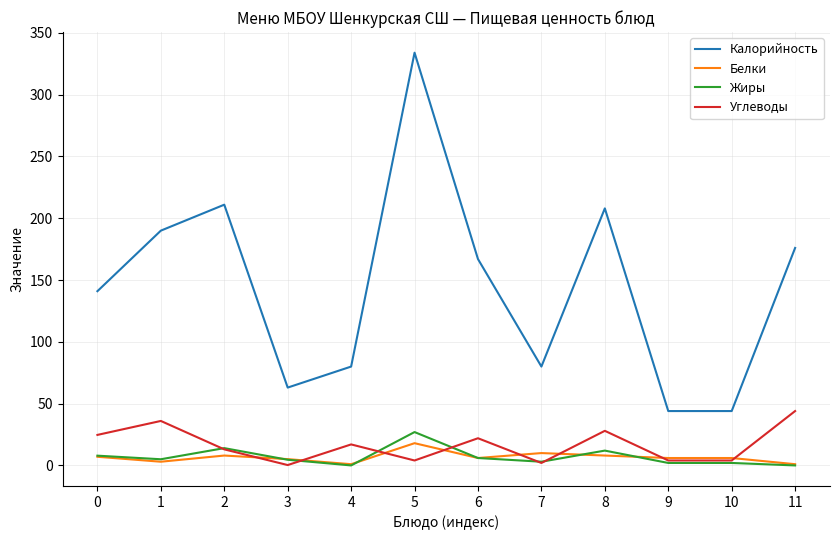

What is the difference between the highest and lowest values at 7?

78.0